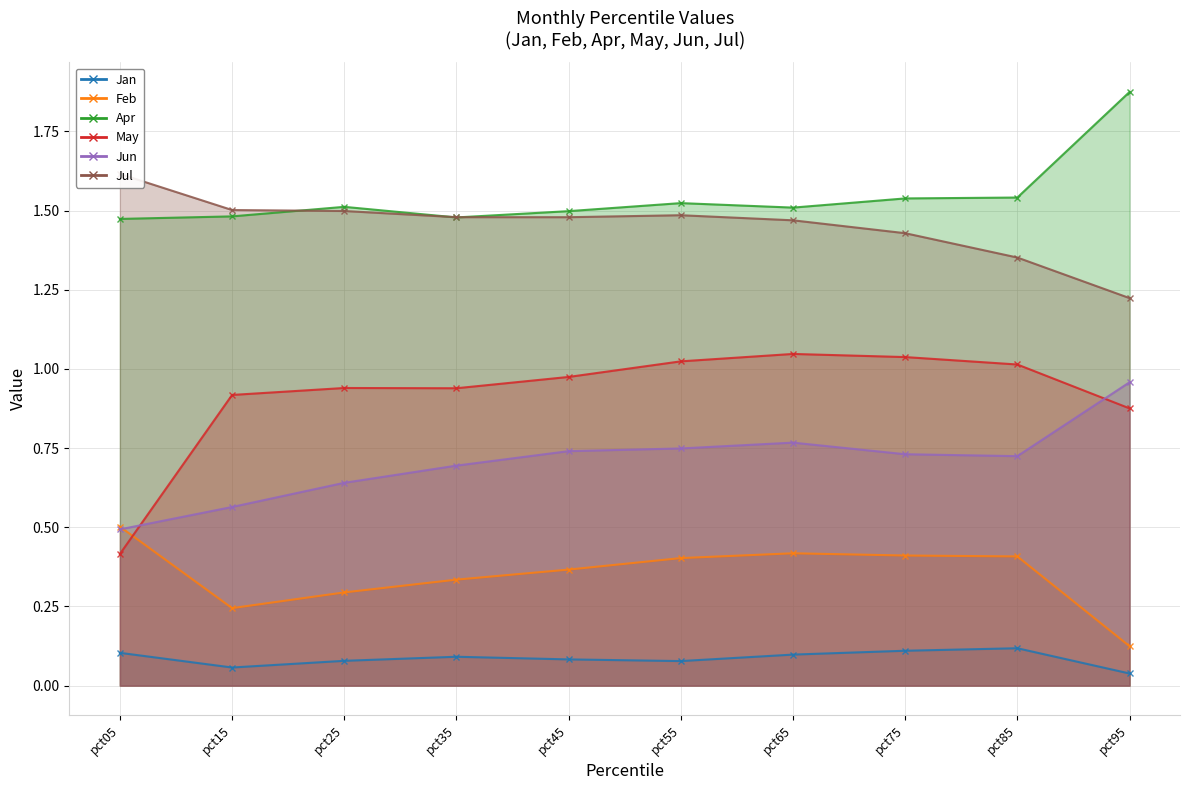

Which series changed the most between pct55 and pct75?

Jul